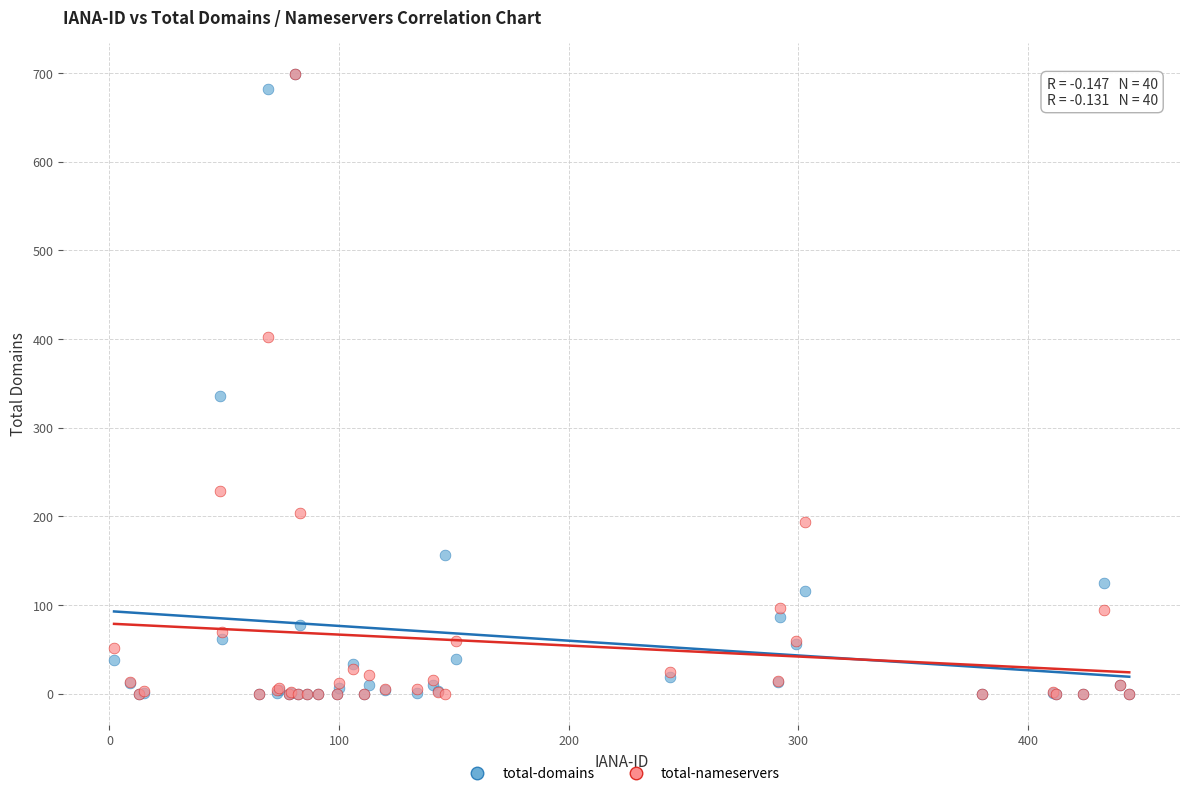

In the total-domains series, what Y value is closest to 349?

336